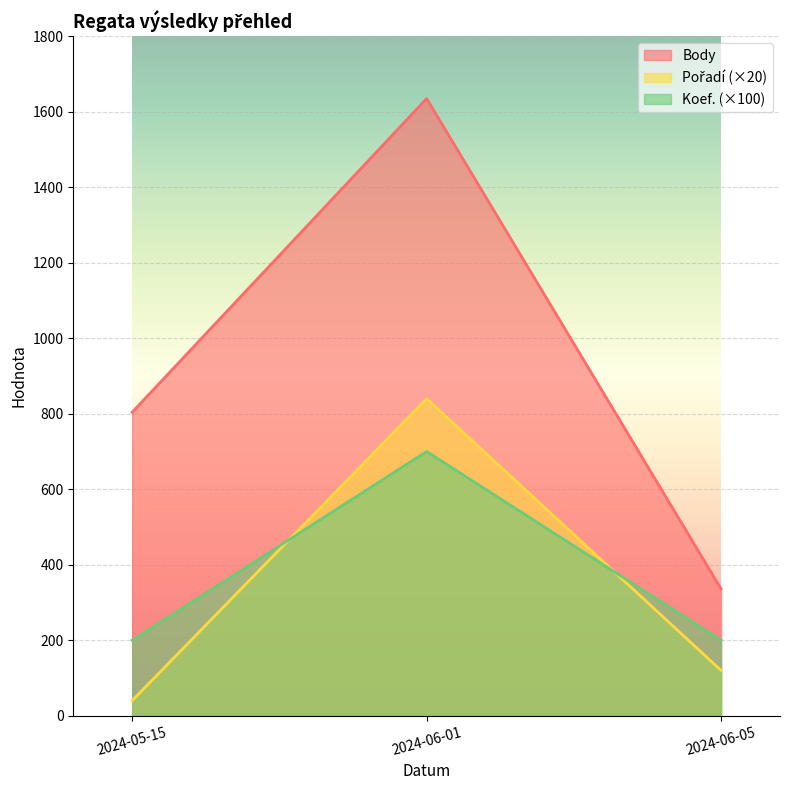

Reading left to right, extract all data points from this chart.

Pořadí: 2024-05-15=40	2024-06-01=840	2024-06-05=120
Body: 2024-05-15=804	2024-06-01=1635	2024-06-05=336
Koef.: 2024-05-15=200	2024-06-01=700	2024-06-05=200